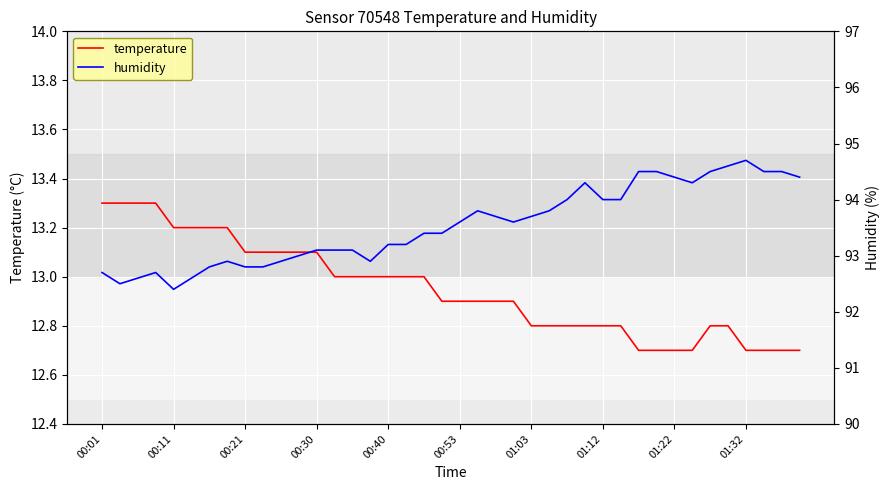

How many distinct data groups are displayed?

2